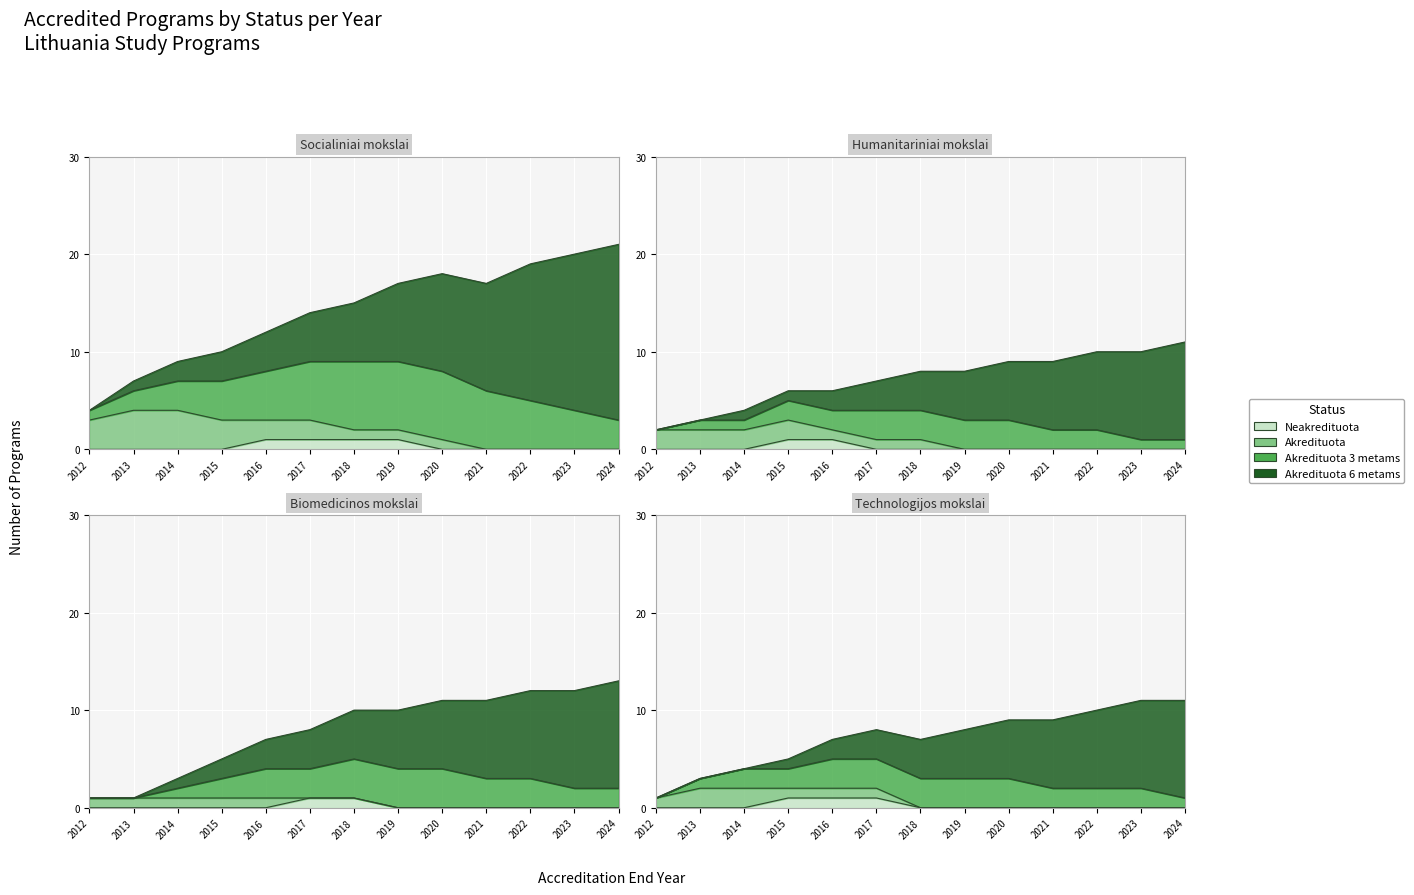

Which series changed the most between 2015 and 2018?

Akredituota 6 metams